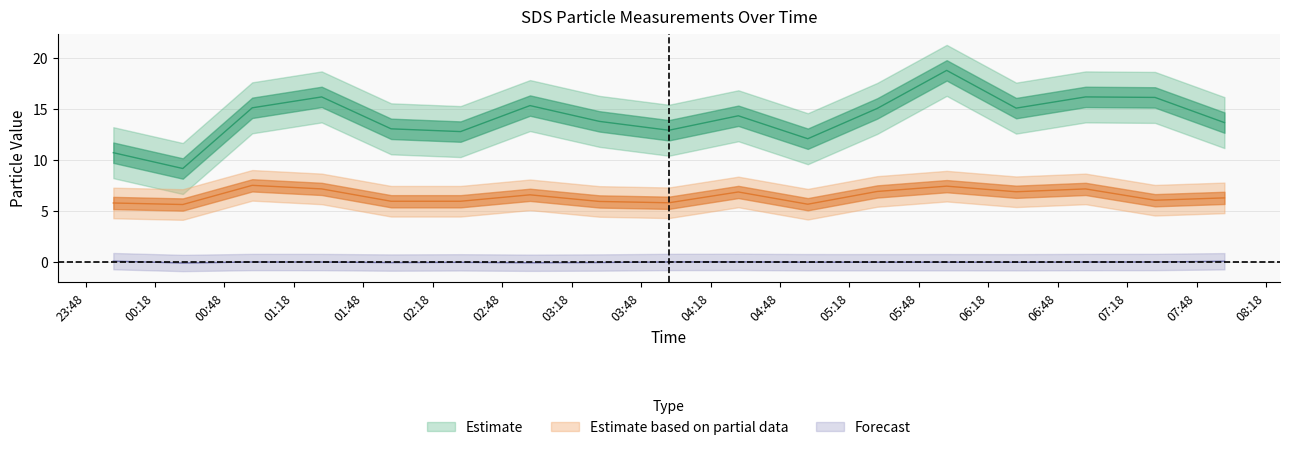

What is the difference between the second highest and minimum values in the SDS_P2 series?

1.8